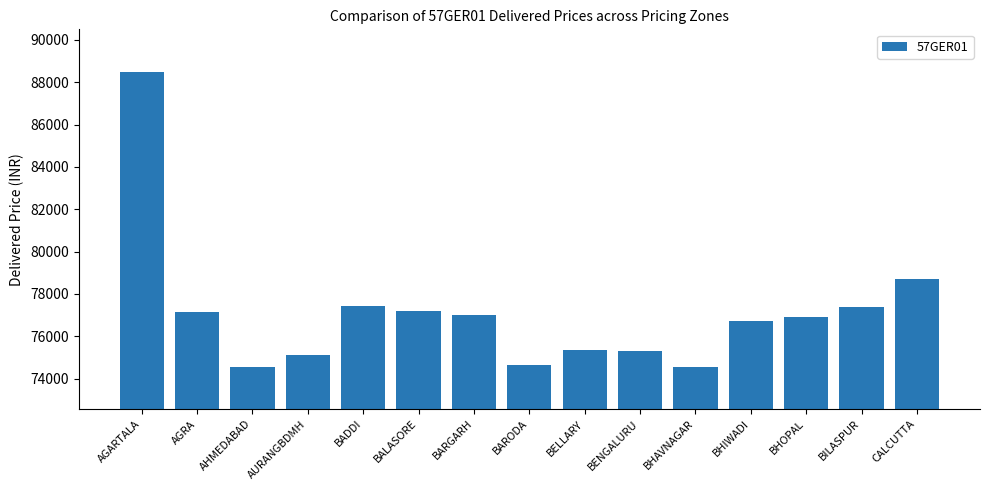

What is the difference between the second highest and minimum values?

4161